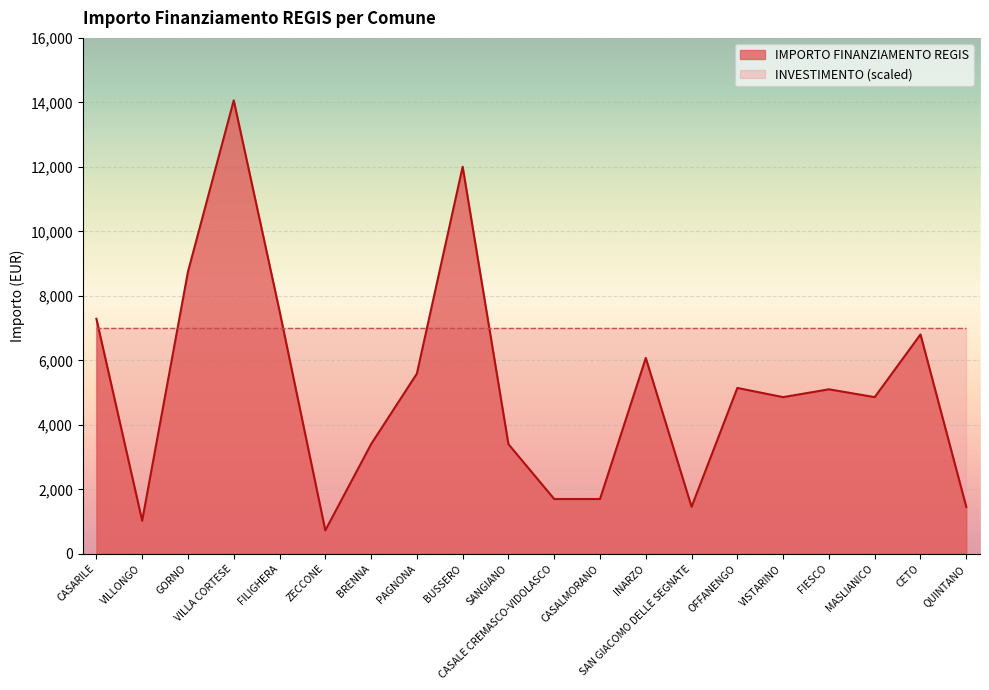

The chart shows a value of 1026 at VISTARINO. True or false?

False